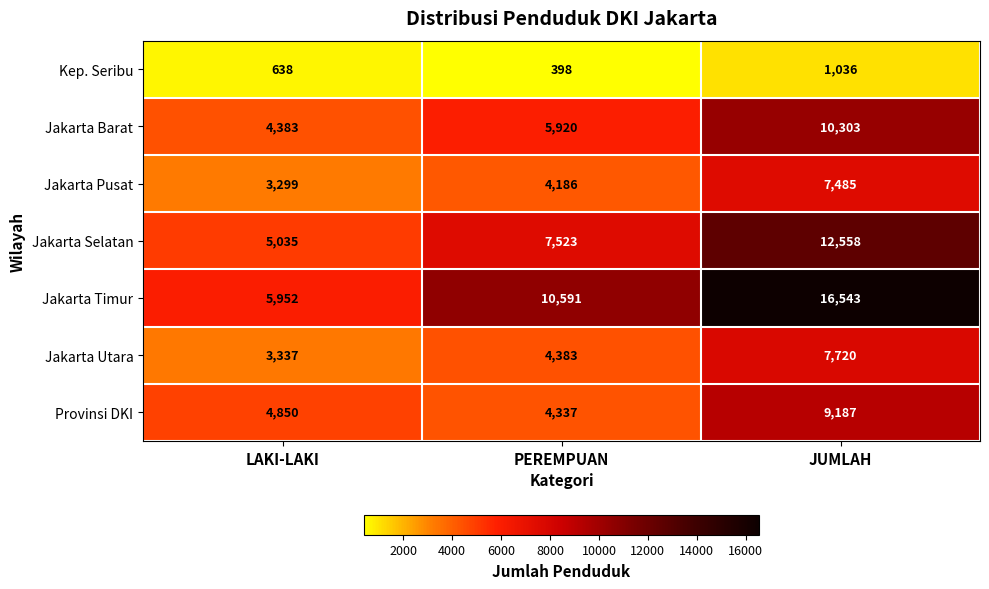

Count the Jakarta Timur values in the range 5952 to 16543.

3